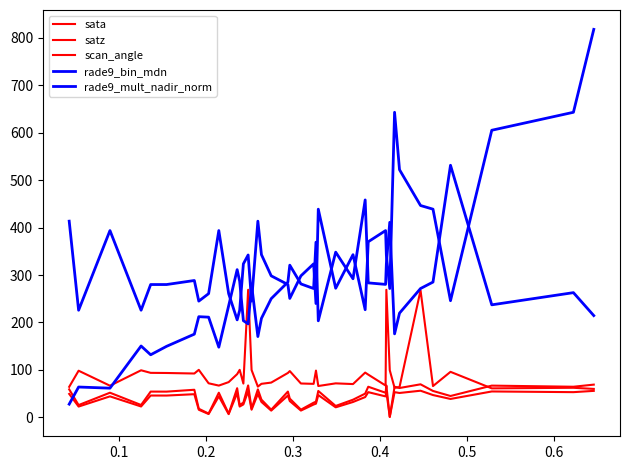

How many lines are shown in the chart?

5